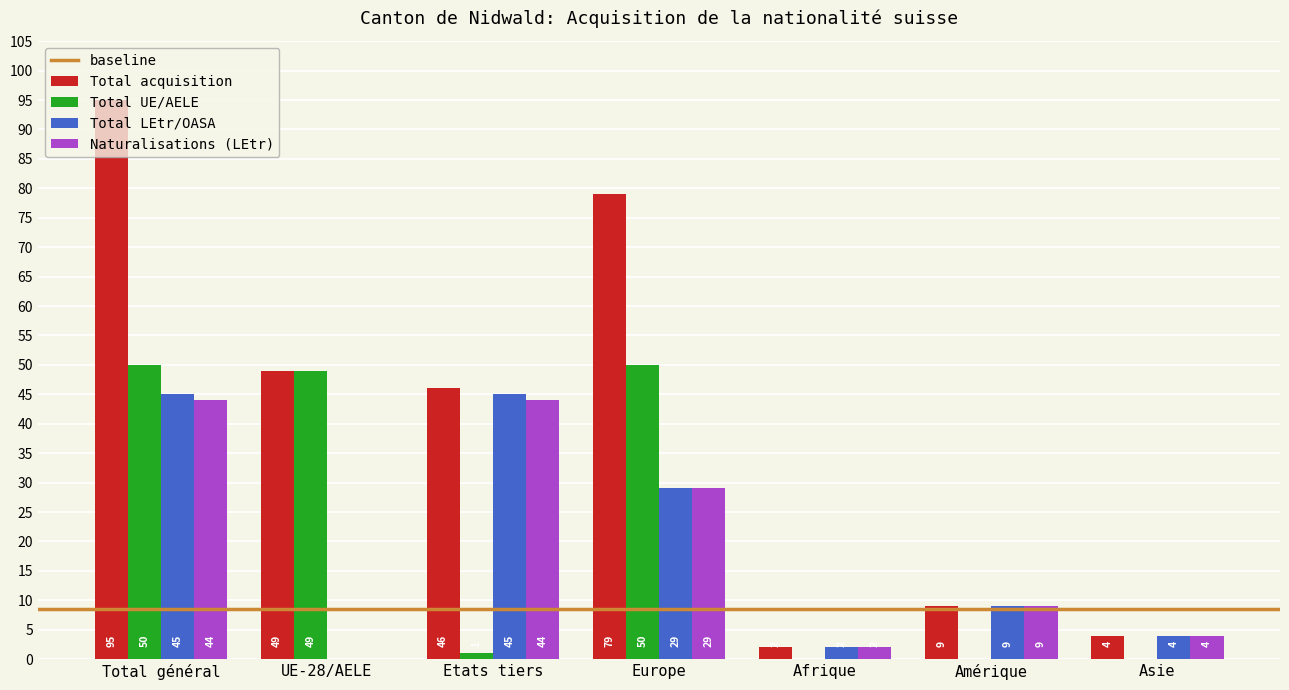

What is the sum of all Naturalisations (LEtr) values?

132